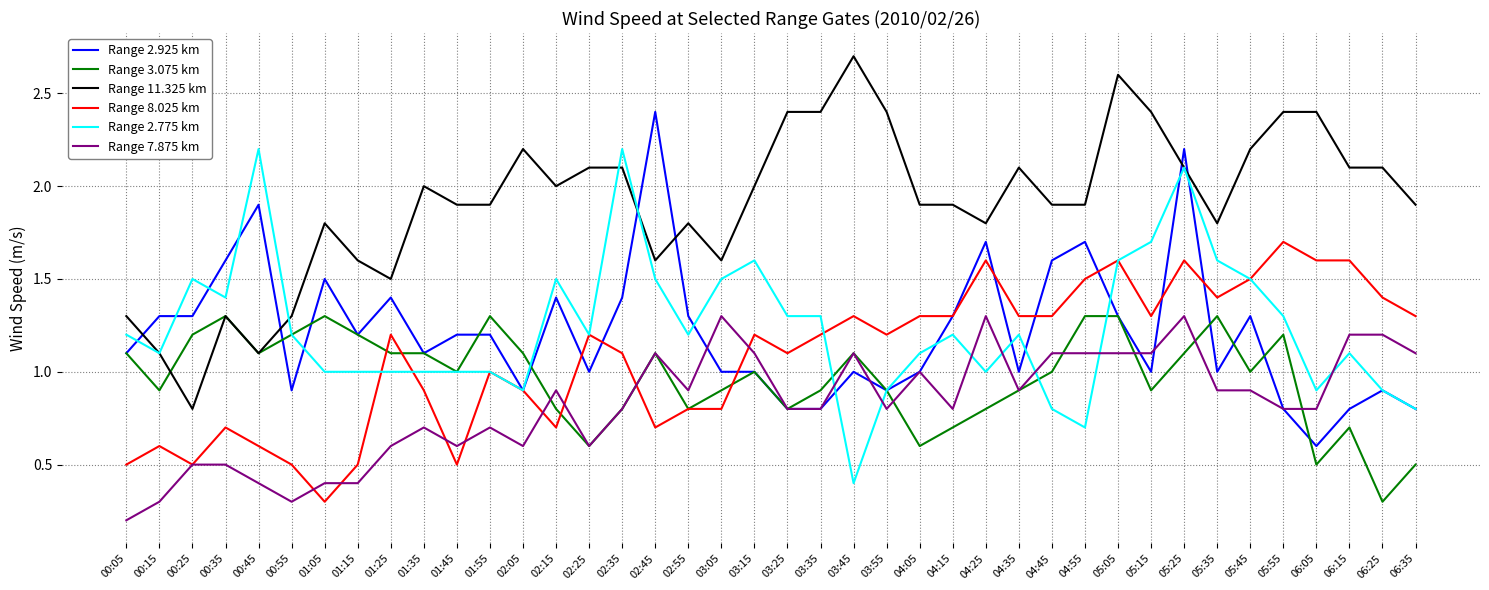

At which category is the sum across all series the highest?

05:25